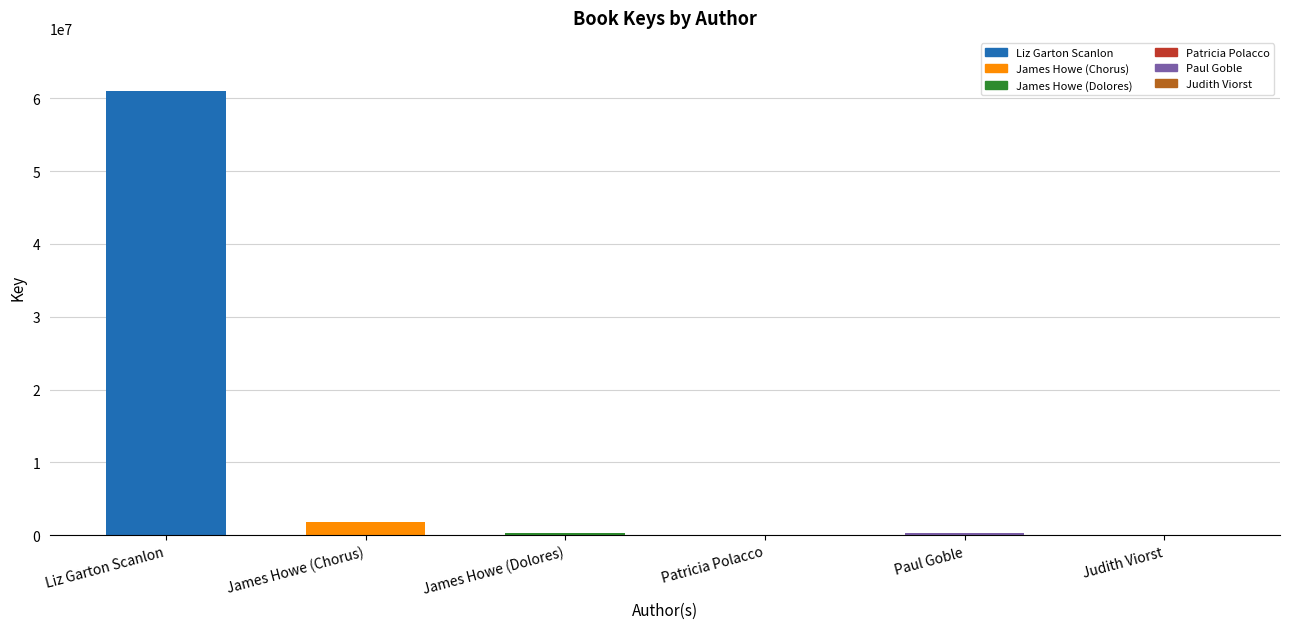

True or false: the data shows 332609 at James Howe (Dolores).

True